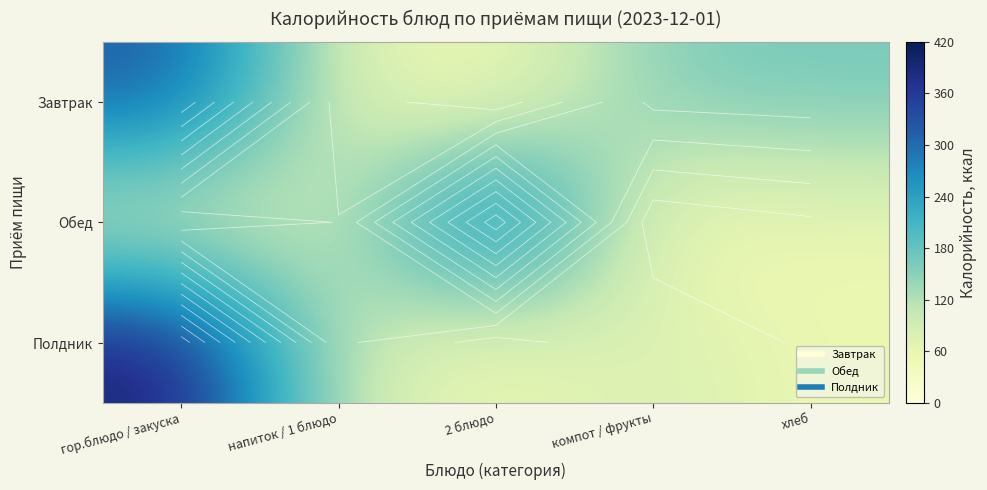

What is the spread (max minus min) of values at хлеб?

109.6